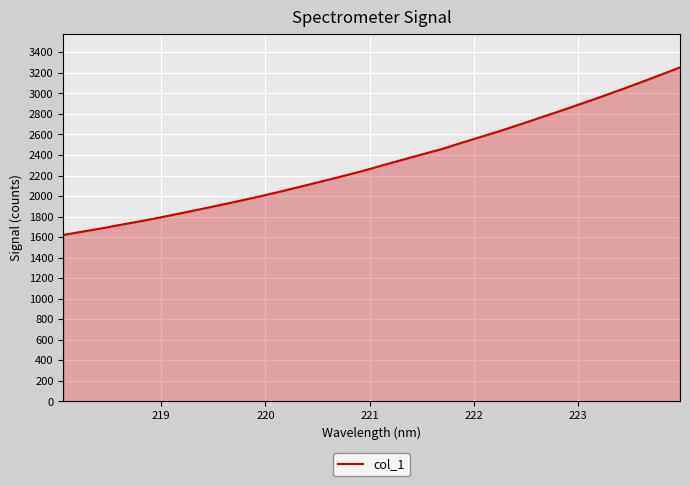

Reading left to right, extract all data points from this chart.

1621.5	1655.2	1688.1	1724.7	1759.5	1797.3	1836.4	1877.0	1917.7	1959.7	2003.2	2048.6	2096.2	2144.1	2192.8	2242.7	2297.5	2351.4	2405.1	2457.0	2518.4	2577.6	2637.9	2701.1	2766.0	2831.1	2897.6	2964.9	3034.8	3106.2	3179.1	3253.7